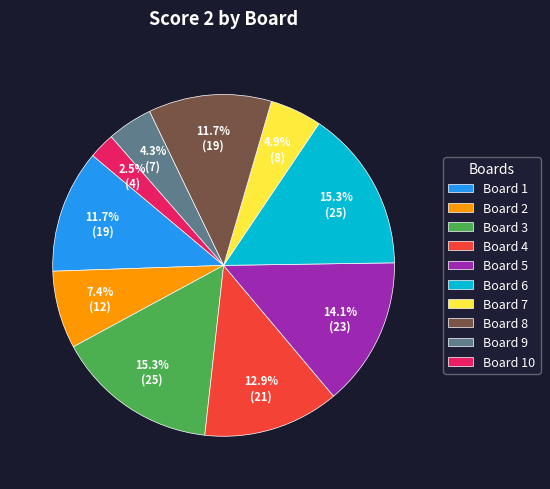

Which slice is the smallest?

Board 10